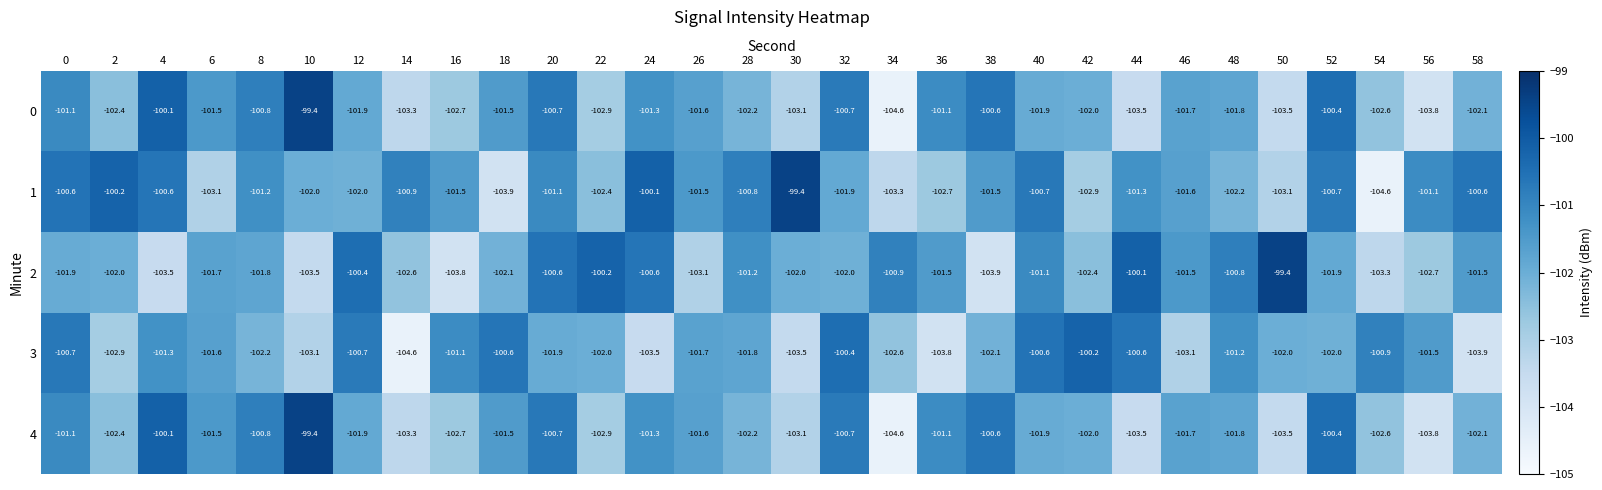

At which label does 4 reach its minimum?

34